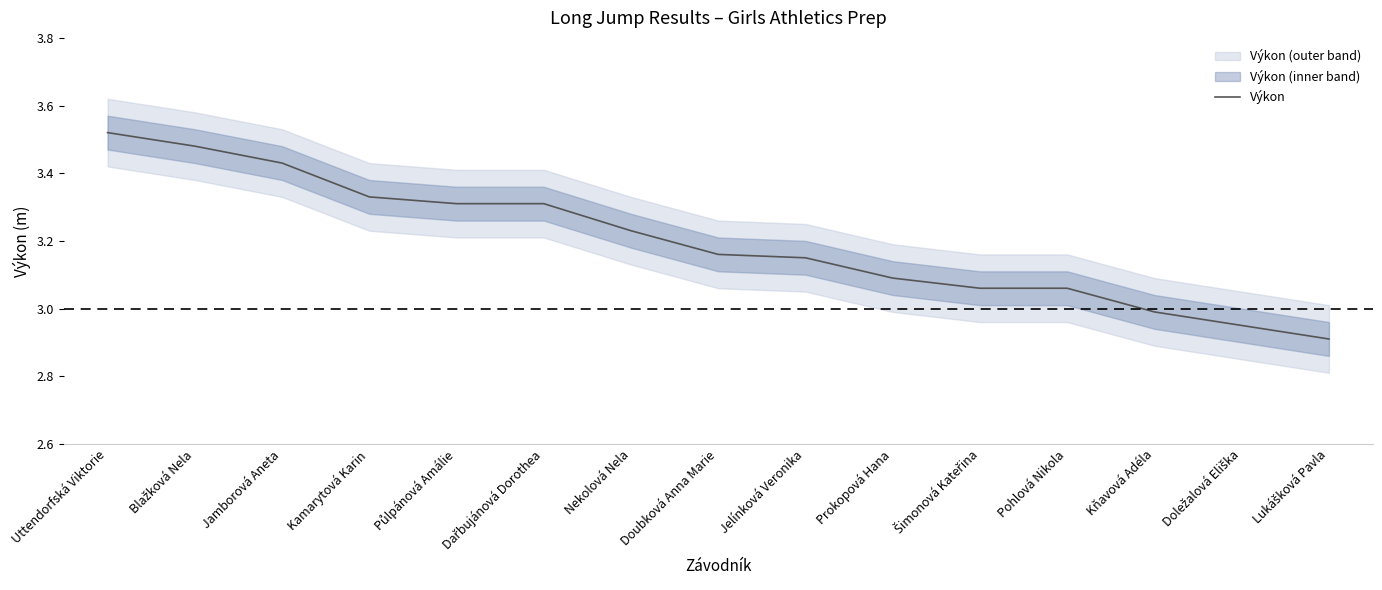

Does the chart display data point markers on the line(s)?

No